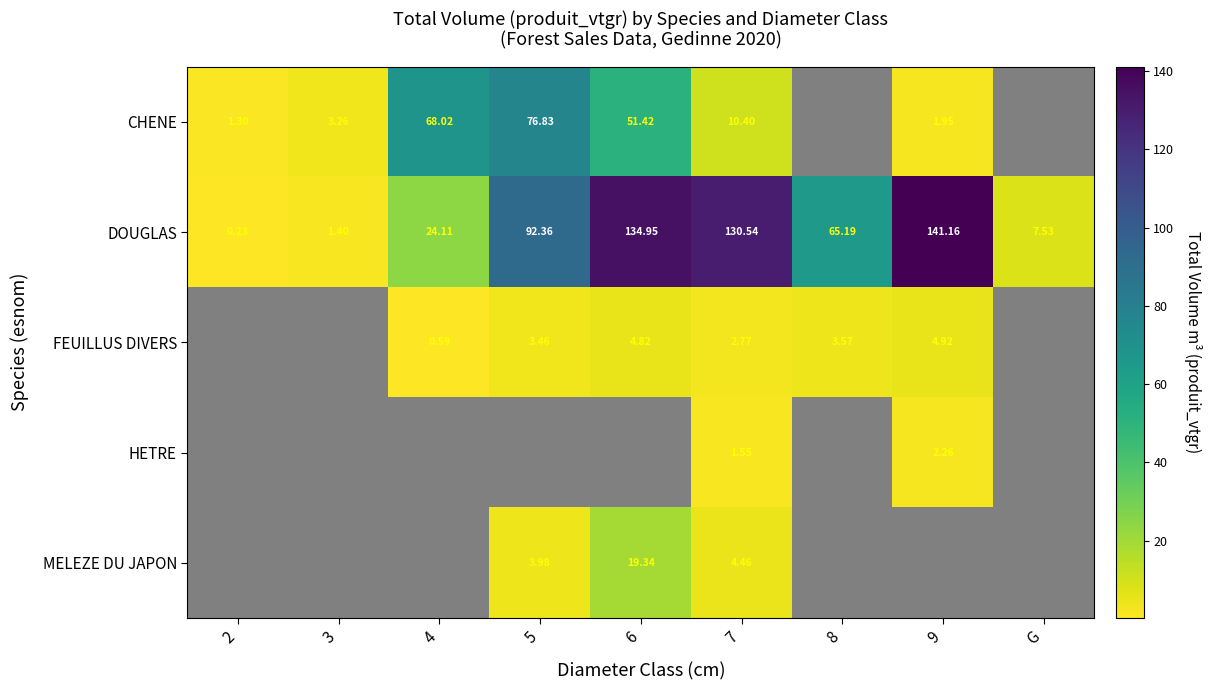

What is the average value of the DOUGLAS series?

66.4